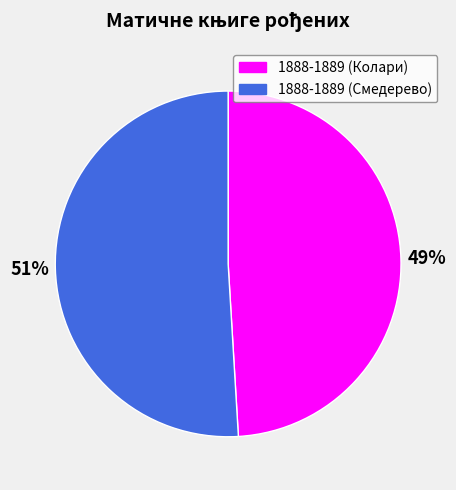

Does any single category account for the majority?

Yes